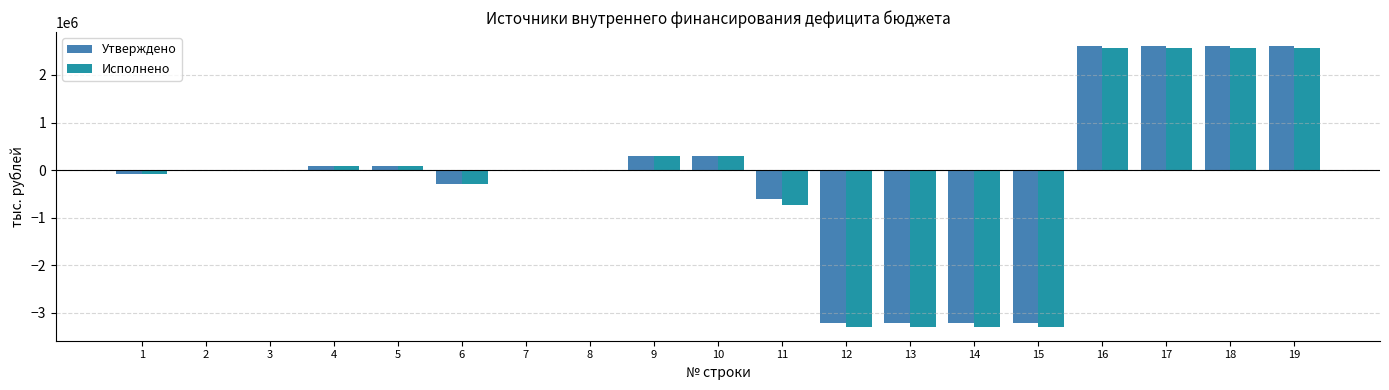

Between 1 and 19, which series saw the biggest shift?

Утверждено